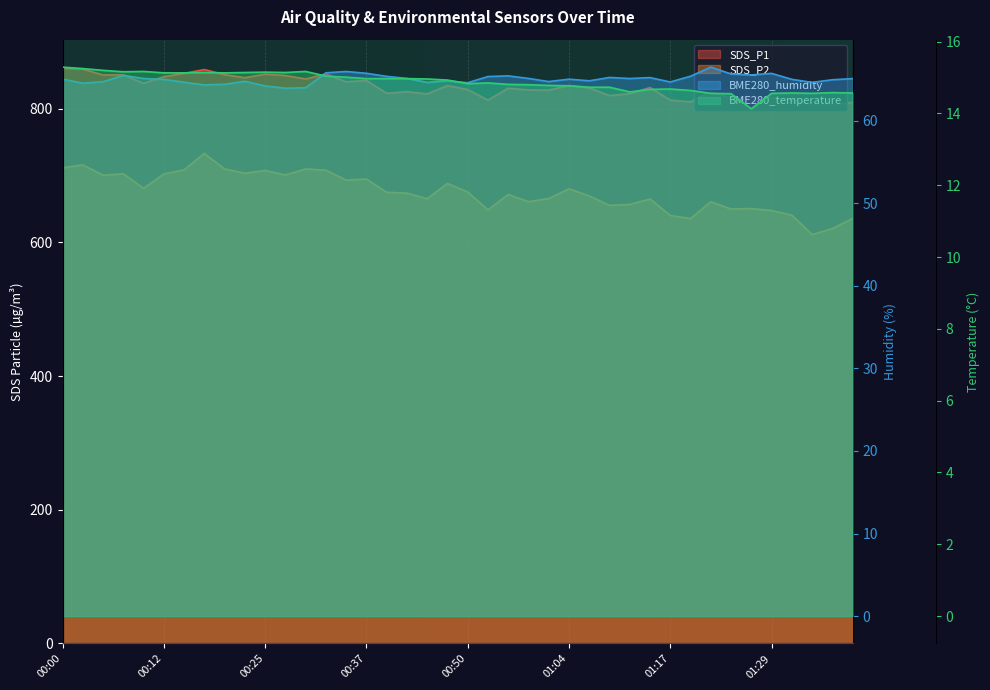

How many lines are shown in the chart?

4